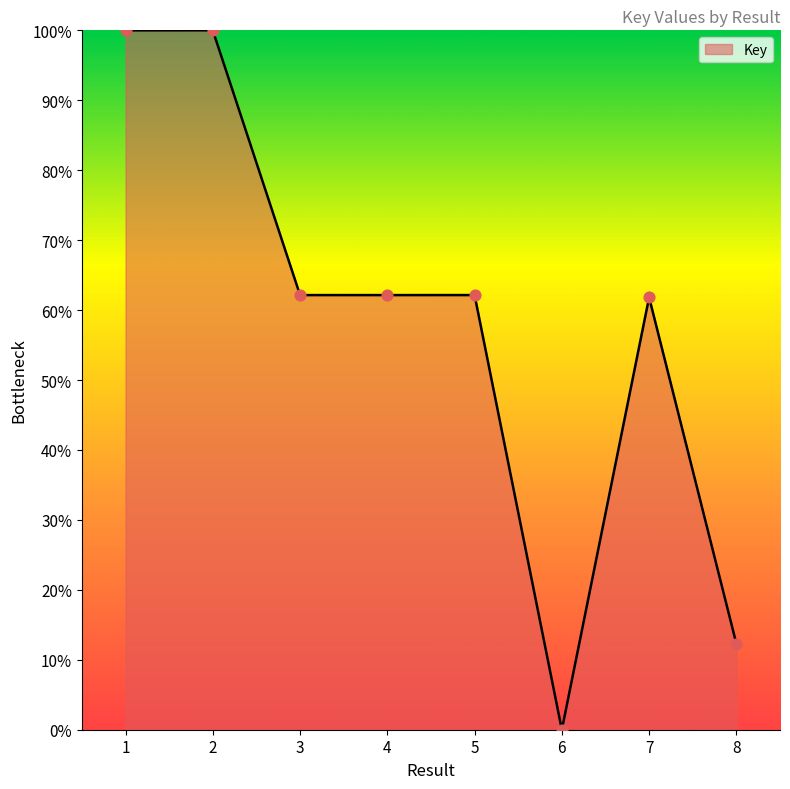

What is the change in value from 2 to 8?

-87.7